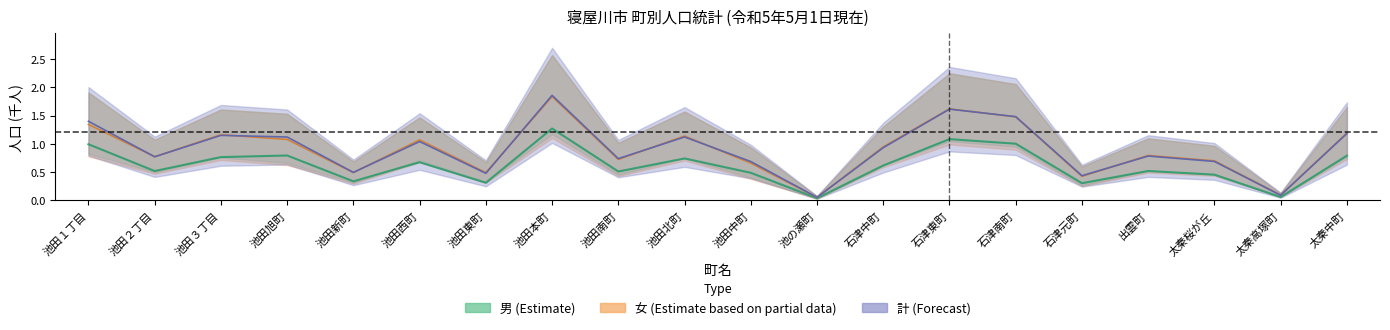

Which has a higher value, 池田旭町 or 太秦高塚町?

池田旭町